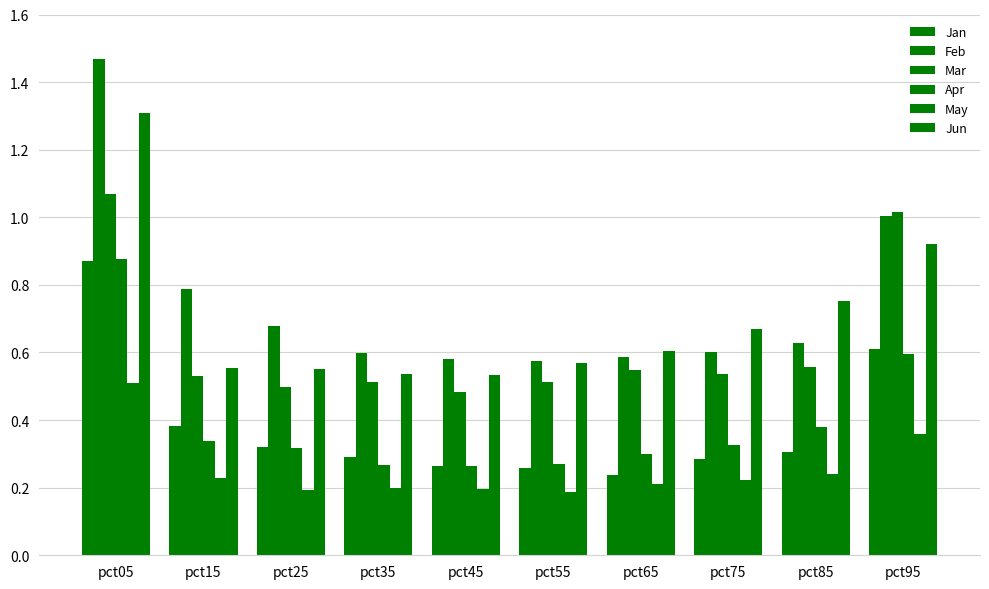

How many distinct data groups are displayed?

6